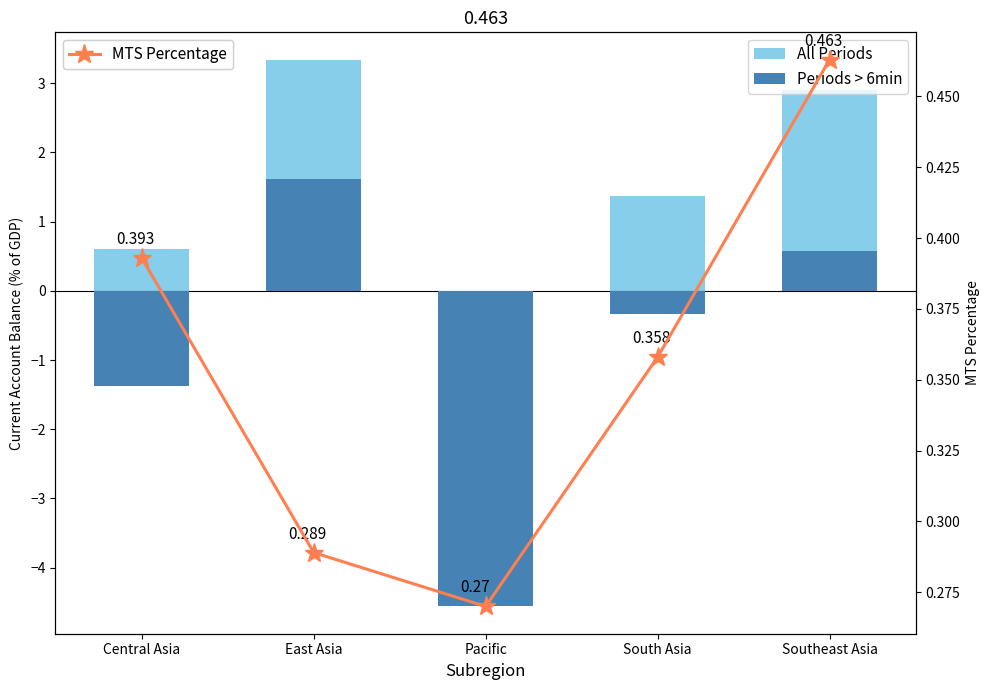

What is the label of the 4th bar from the right?

East Asia